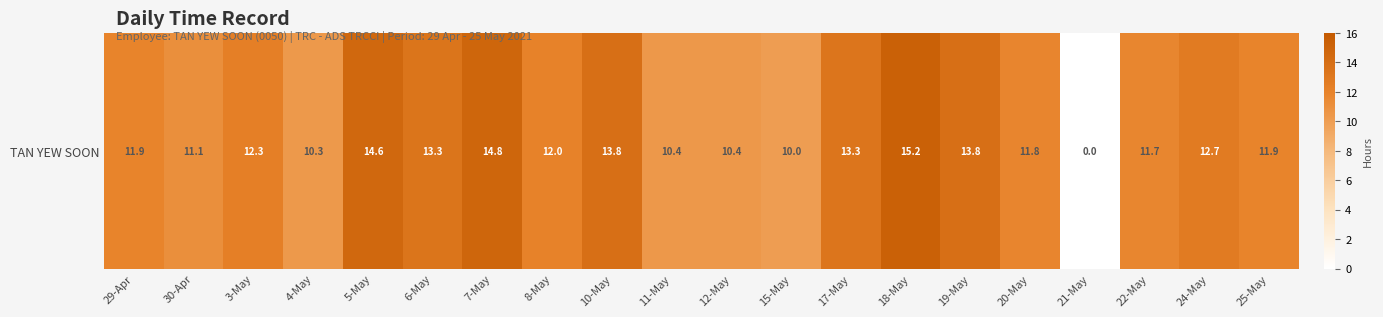

Between 4-May and 29-Apr, which is larger?

29-Apr